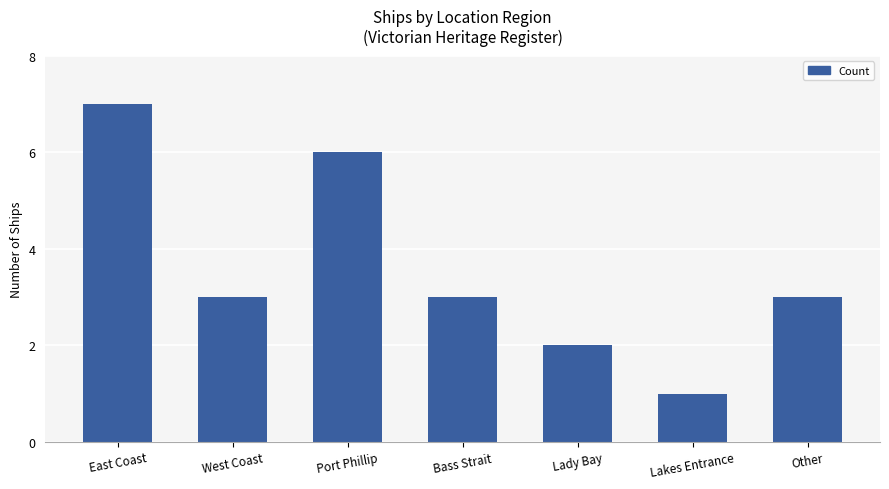

What is the change in value from East Coast to Lady Bay?

-5